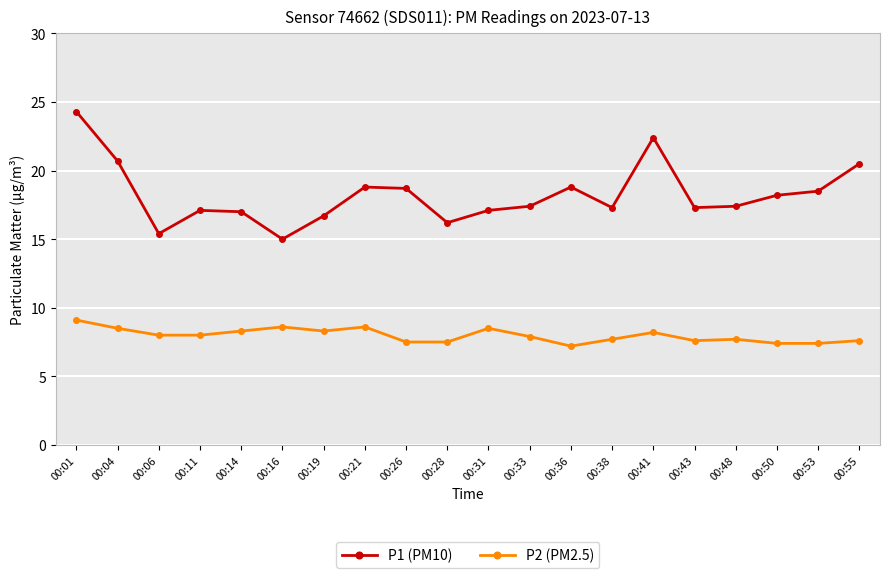

Which series has the widest spread of values?

P1 (PM10)